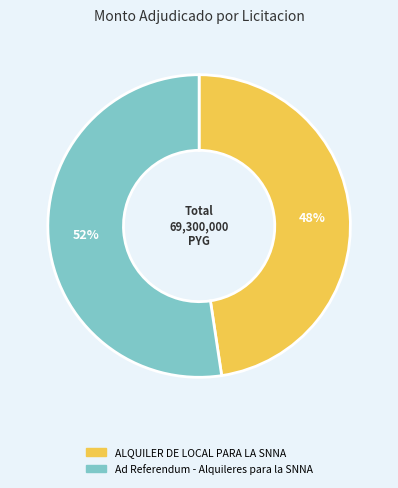

To the nearest percent, what percentage of the pie is Ad Referendum - Alquileres para la SNNA?

52%